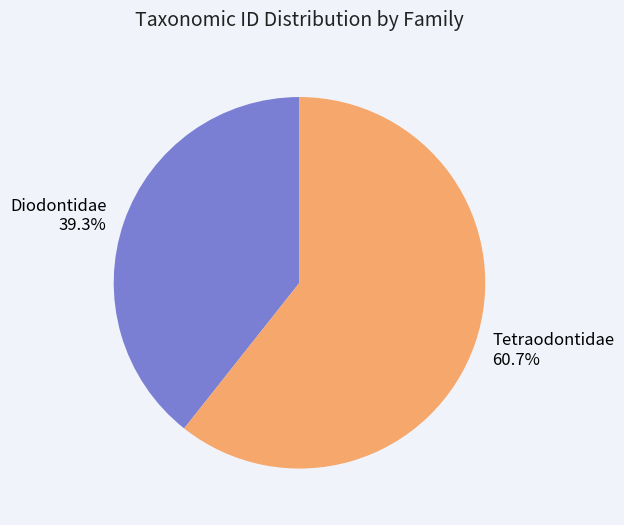

What percentage is the Tetraodontidae slice, to the nearest percent?

61%